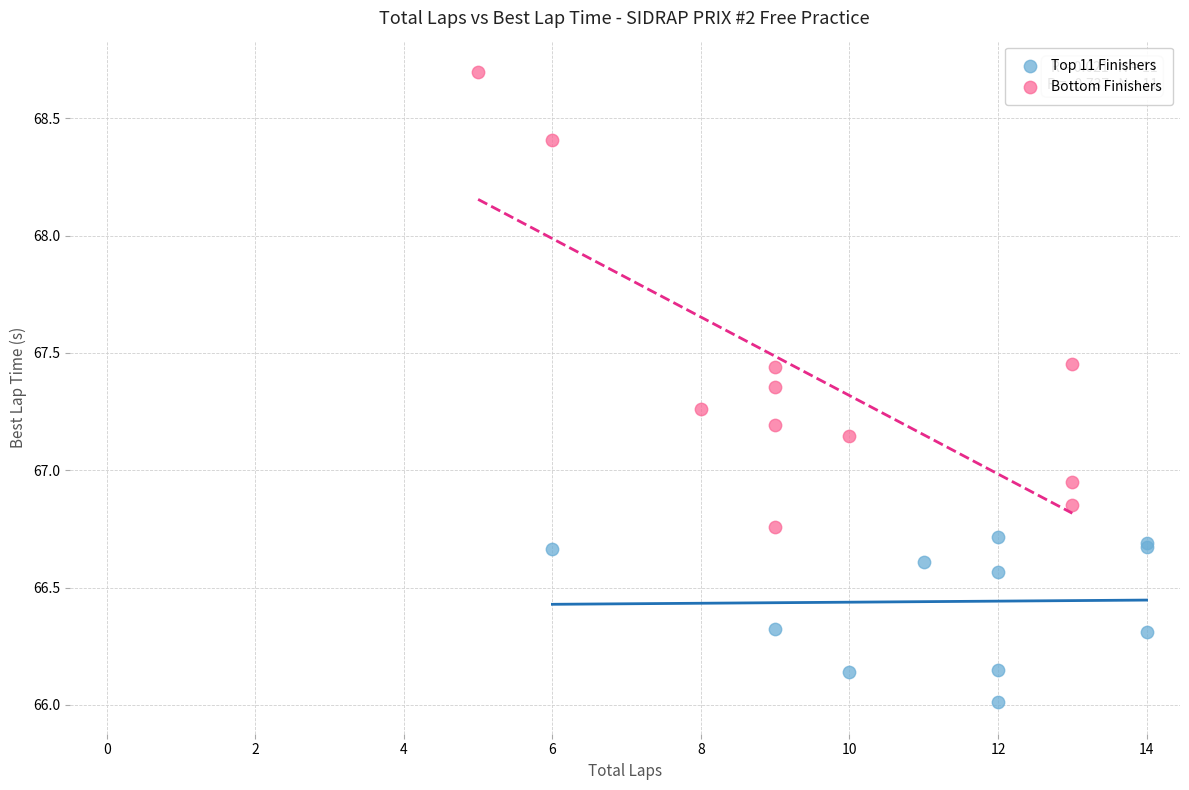

What are all the series names shown in the legend?

Top 11 Finishers, Bottom Finishers